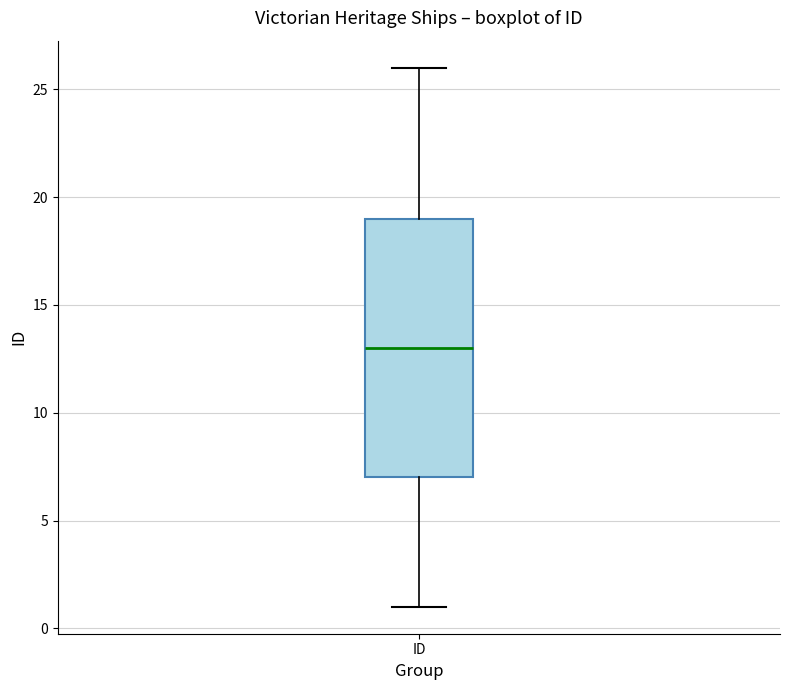

Transcribe this box plot: give where the median line is, the range the box spans, and where the two whiskers end, as read against the y-axis. The values are not printed on the chart, so give them approximately, as read against the axis.

median 13, box 7 to 19, whiskers 1 to 26